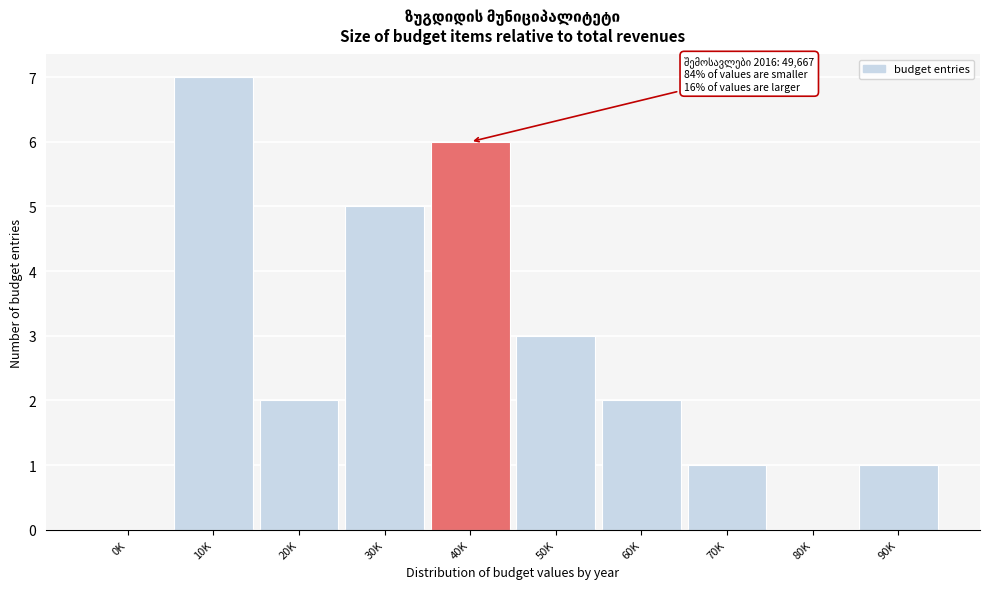

Reading left to right, transcribe all the data shown in this chart.

0K=0	10K=7	20K=2	30K=5	40K=6	50K=3	60K=2	70K=1	80K=0	90K=1